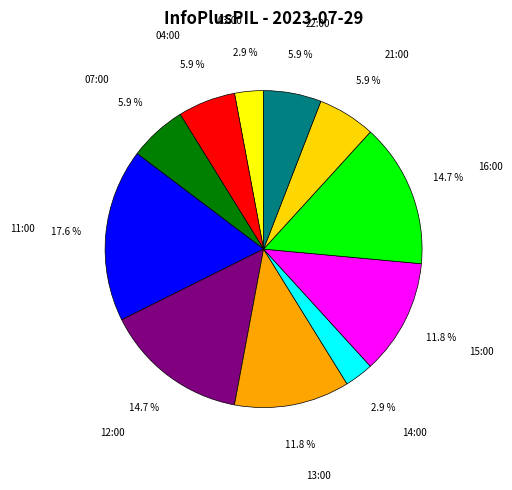

Which slice is the largest?

11:00